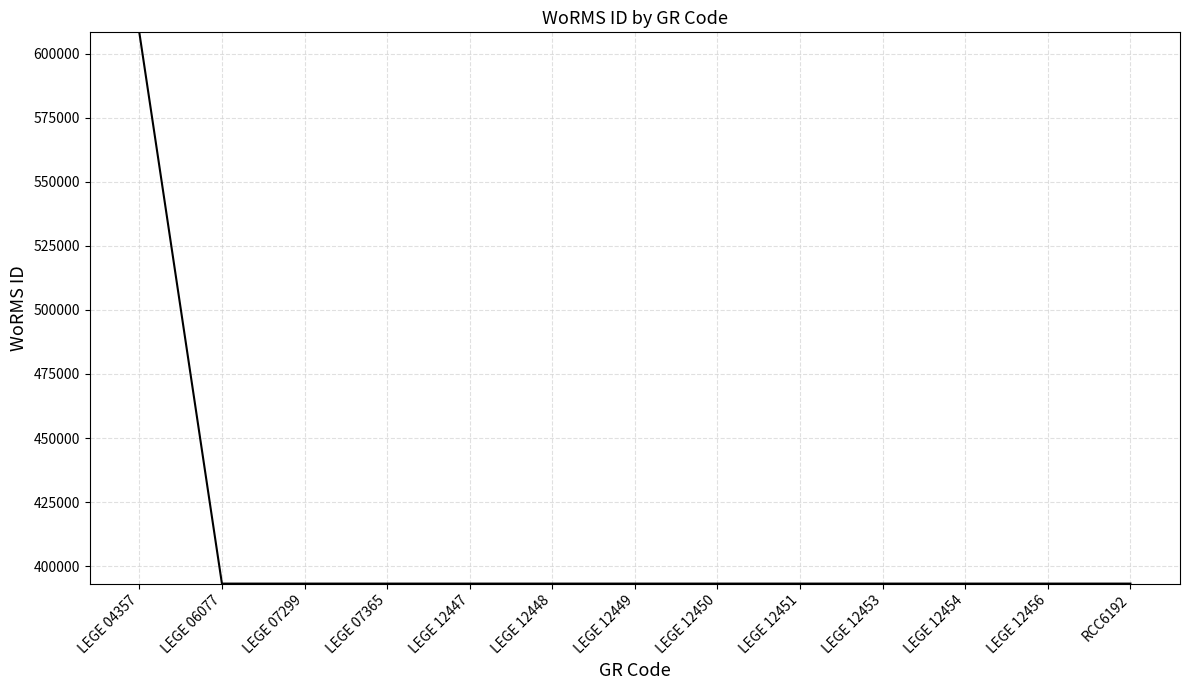

What is the smallest value displayed?

393172